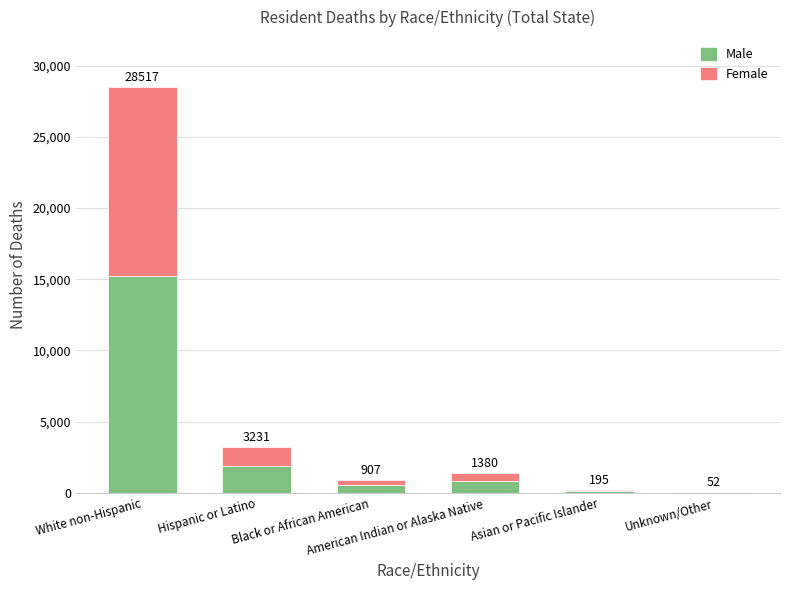

What are all the series names shown in the legend?

Male, Female